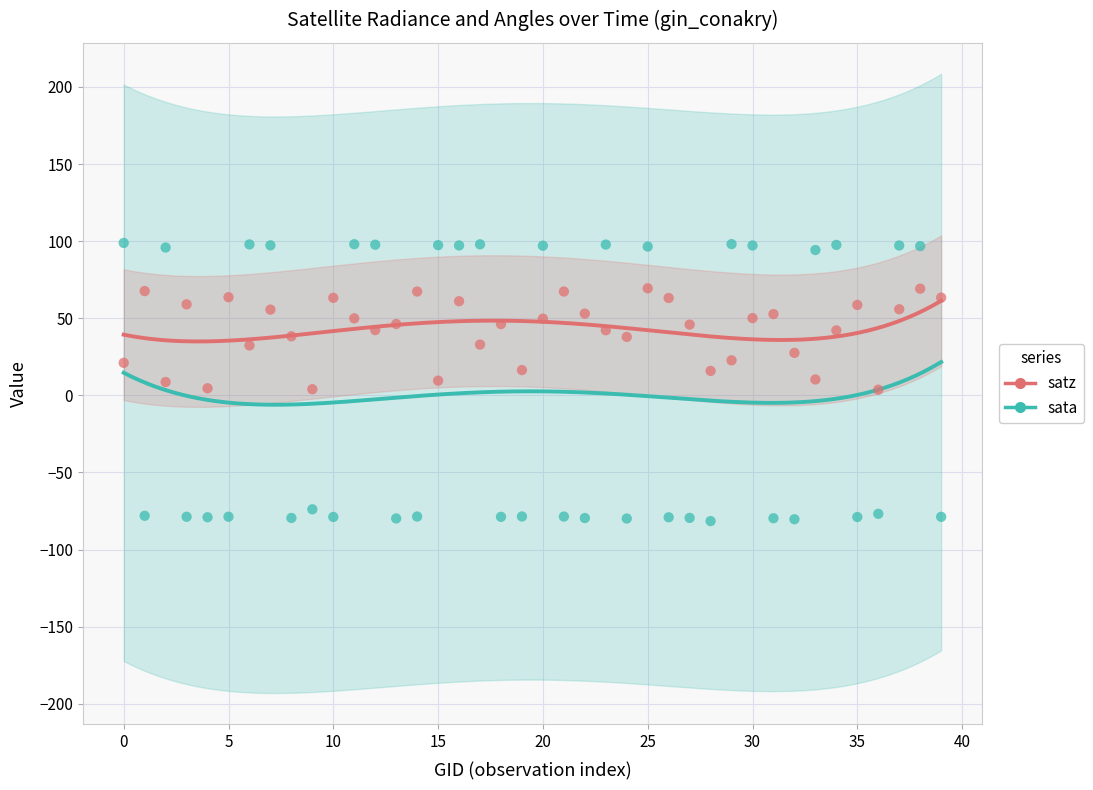

What is the total value across all series at 38?

166.0